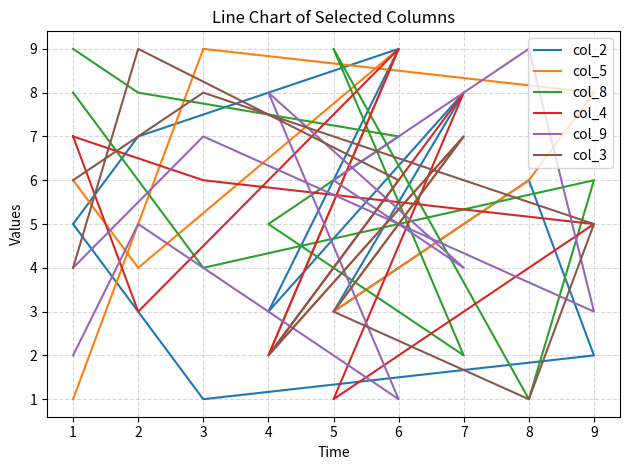

What is the sum of all col_9 values?

49